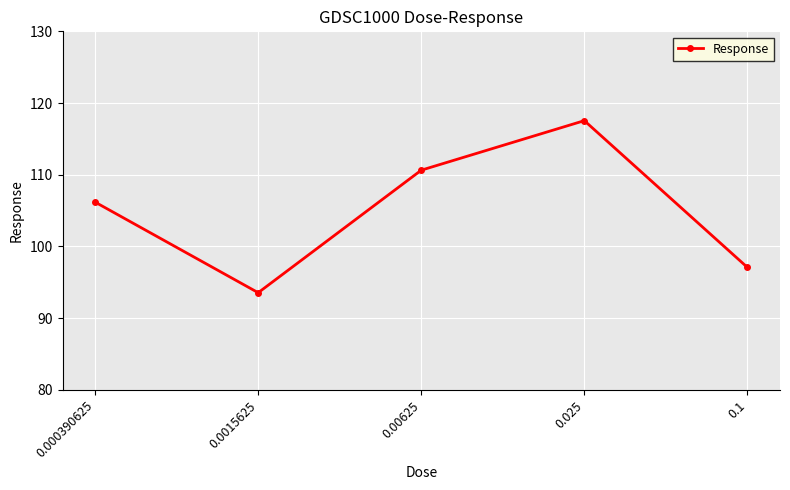

Where is the first local minimum?

0.0015625